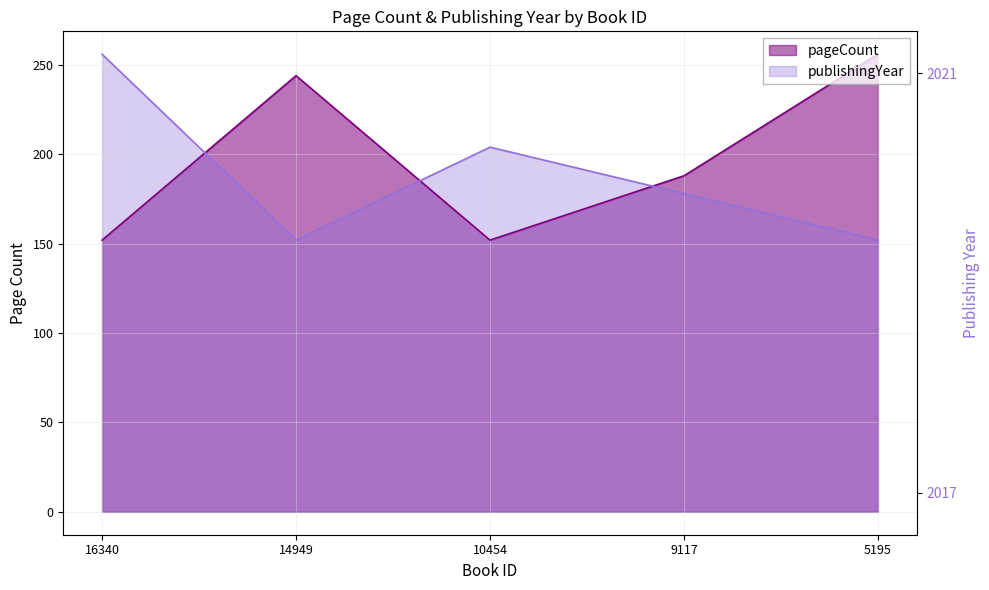

At 16340, list the series in order from largest to smallest.

publishingYear, pageCount